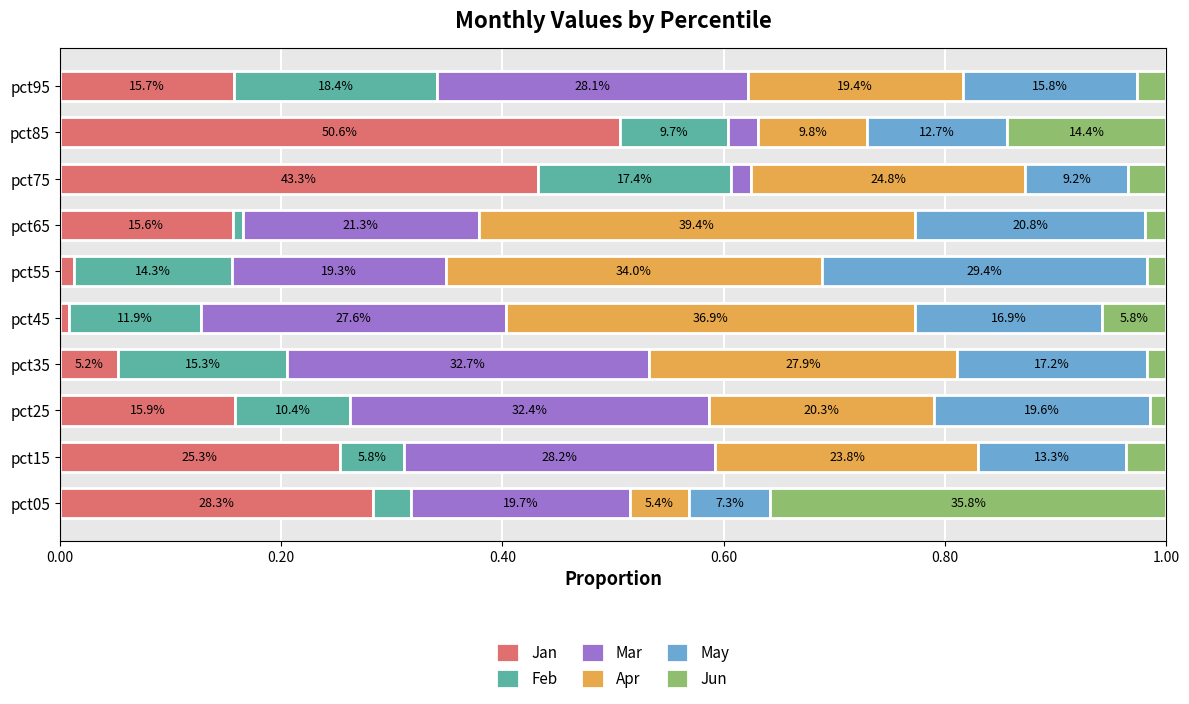

List the series in order of their peak value, lowest first.

Feb, May, Mar, Jun, Apr, Jan